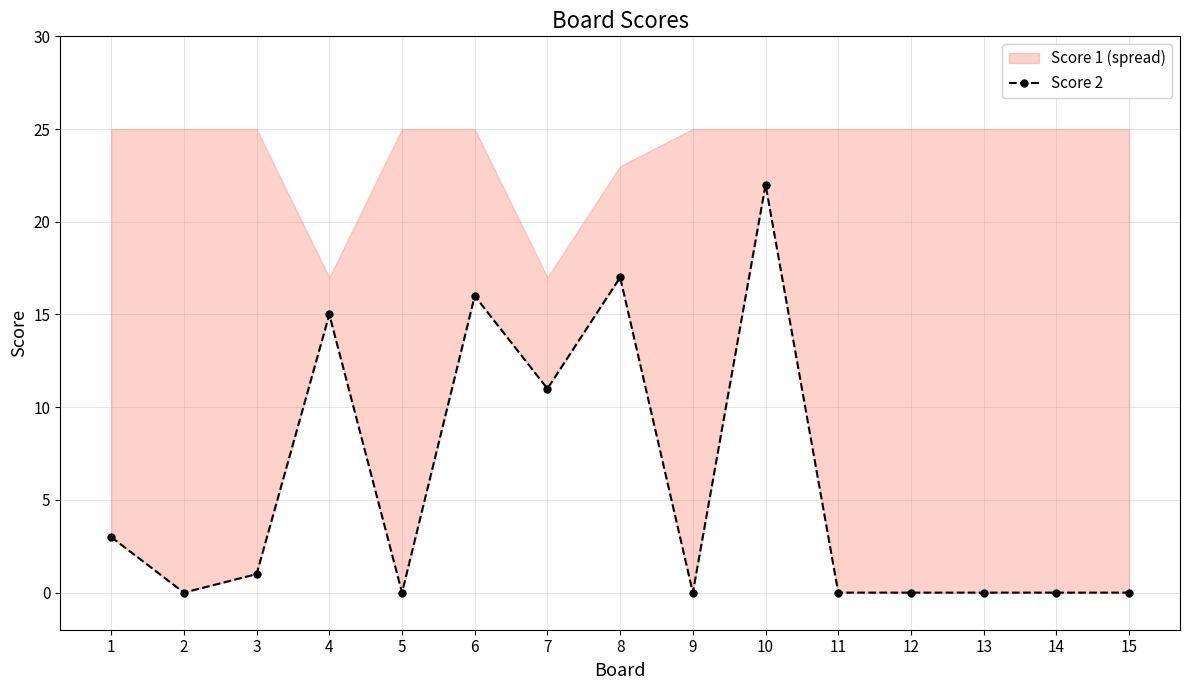

How many lines are shown in the chart?

1